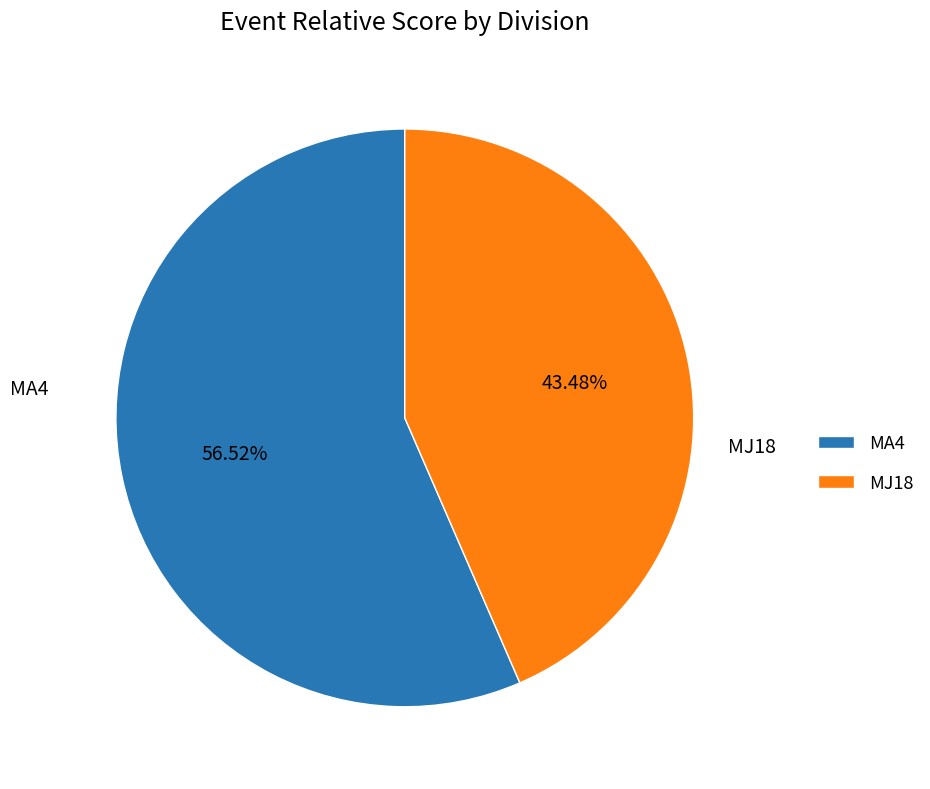

Combined, do MA4 and MJ18 account for over 50%?

Yes